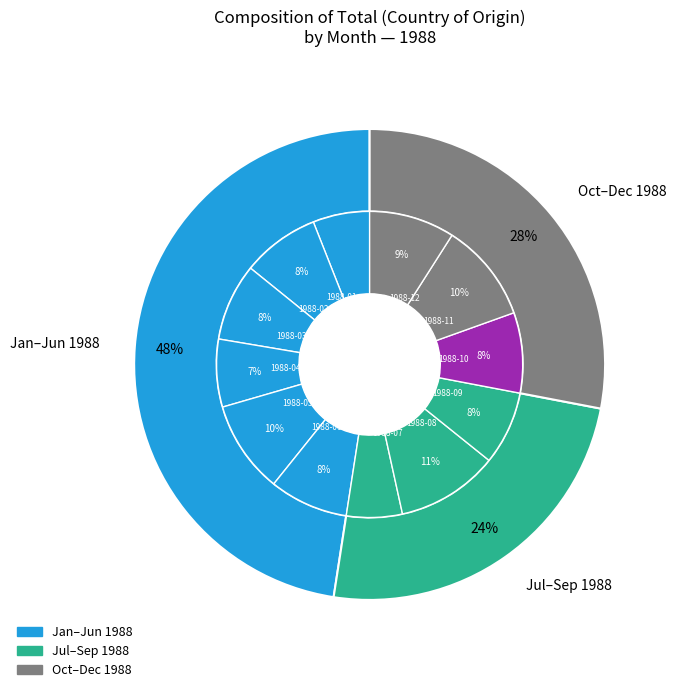

Which has a higher value, 1988-11 or 1988-01?

1988-11